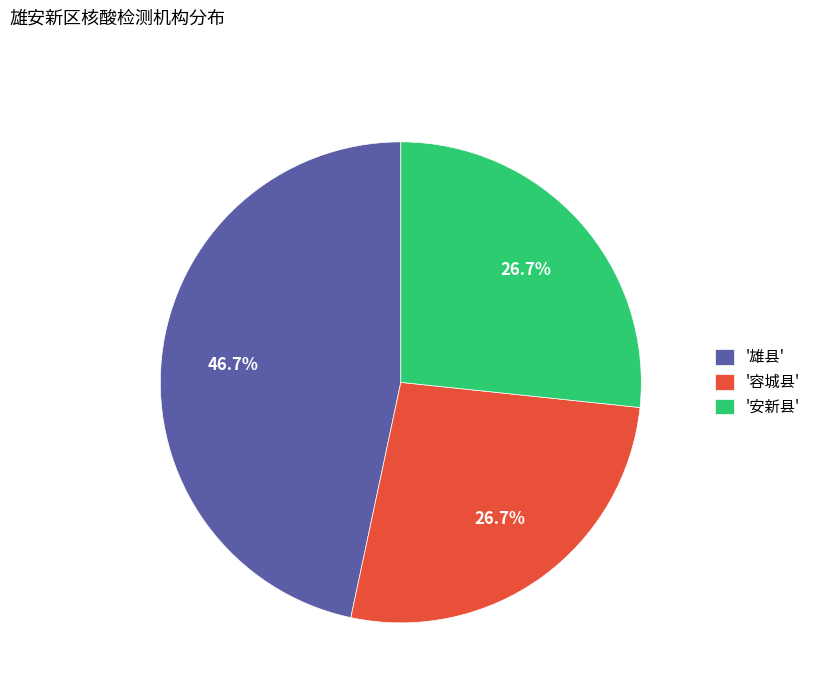

Count the number of slices in the pie.

3